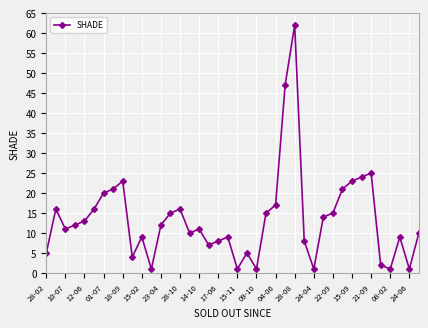

True or false: there are more than 0 points higher than both neighbors.

True